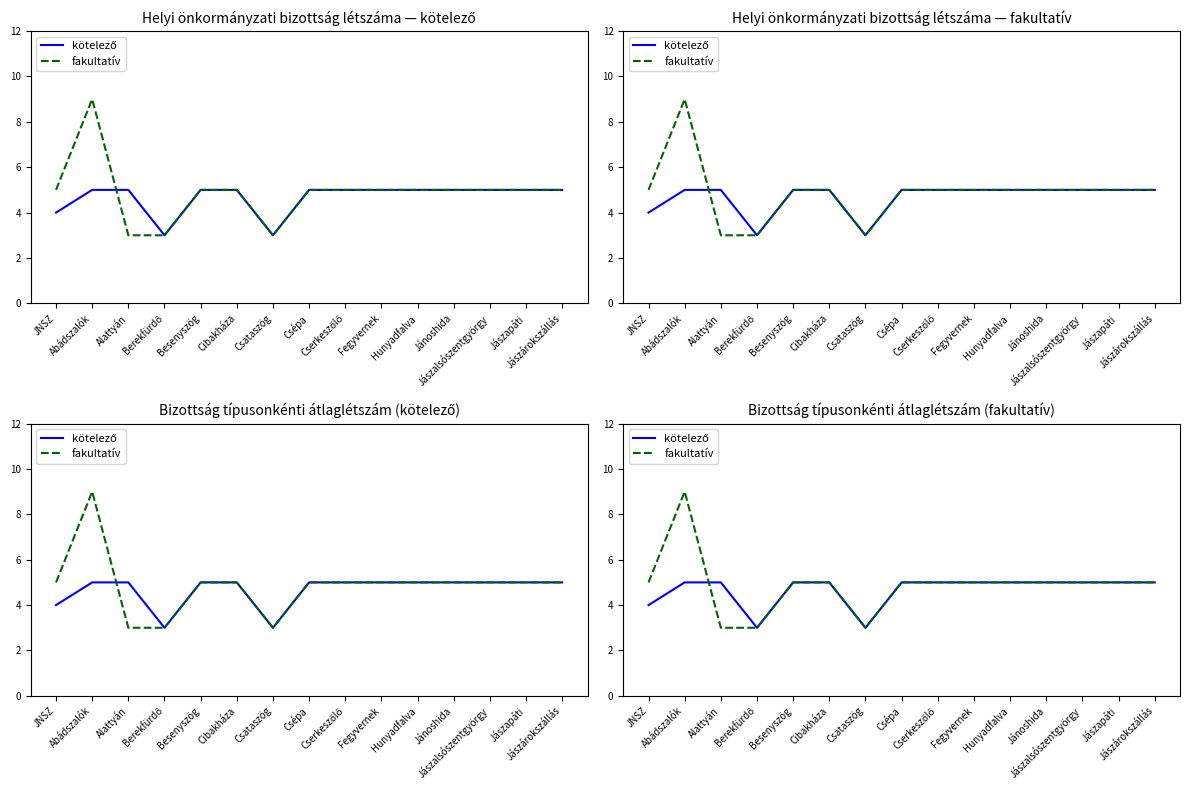

At which category does kötelező reach its first local valley?

Berekfürdő